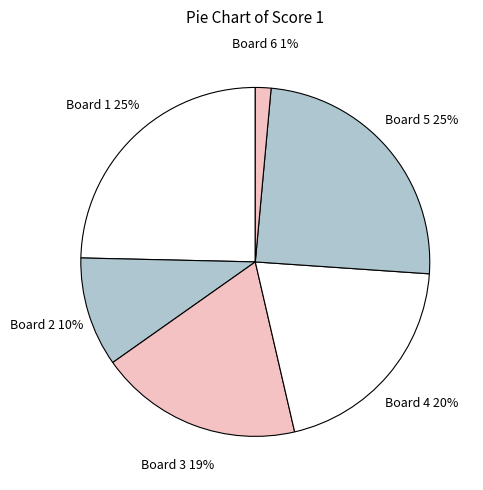

Does Board 2 represent more than half of the total?

No